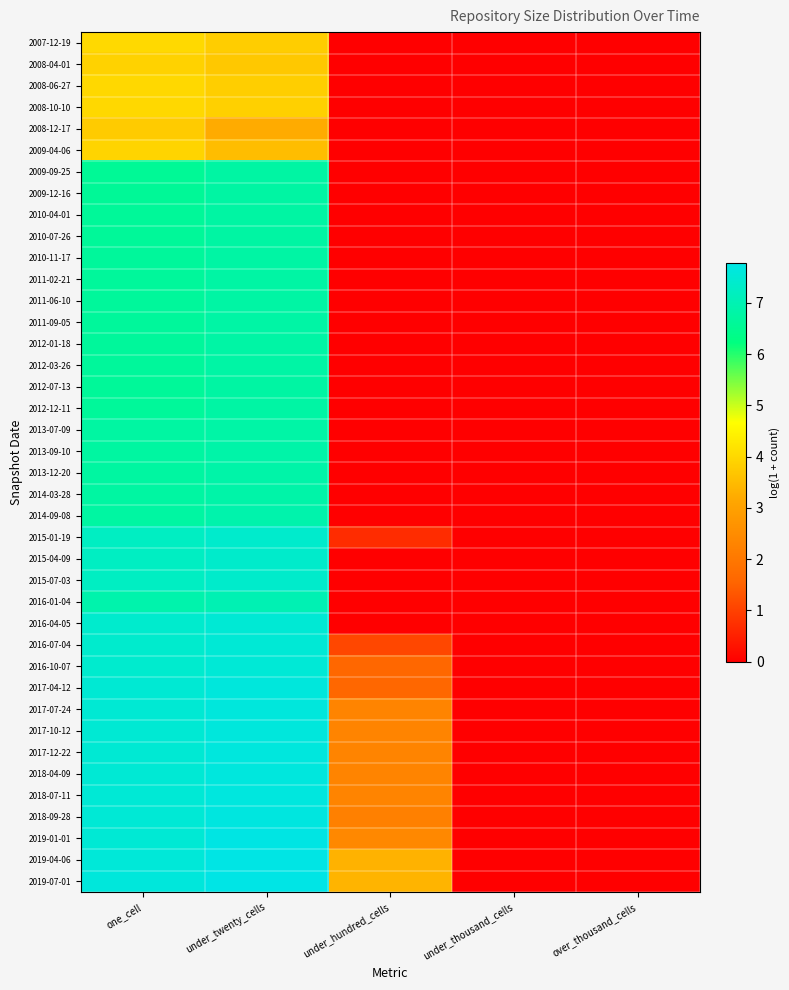

At under_twenty_cells, list the series in order from smallest to largest.

2008-12-17, 2009-04-06, 2008-04-01, 2007-12-19, 2008-06-27, 2008-10-10, 2009-09-25, 2009-12-16, 2010-04-01, 2010-07-26, 2012-07-13, 2011-02-21, 2012-12-11, 2010-11-17, 2011-06-10, 2011-09-05, 2012-01-18, 2012-03-26, 2013-07-09, 2013-09-10, 2013-12-20, 2014-03-28, 2014-09-08, 2016-01-04, 2015-04-09, 2015-07-03, 2015-01-19, 2016-04-05, 2016-07-04, 2016-10-07, 2017-04-12, 2017-07-24, 2017-10-12, 2017-12-22, 2018-04-09, 2018-07-11, 2018-09-28, 2019-01-01, 2019-04-06, 2019-07-01